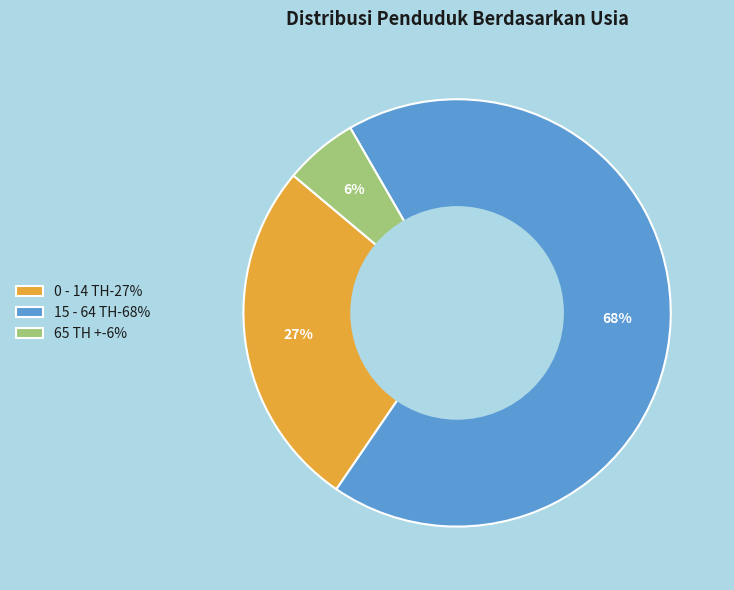

What is the largest slice in the pie chart?

15 - 64 TH